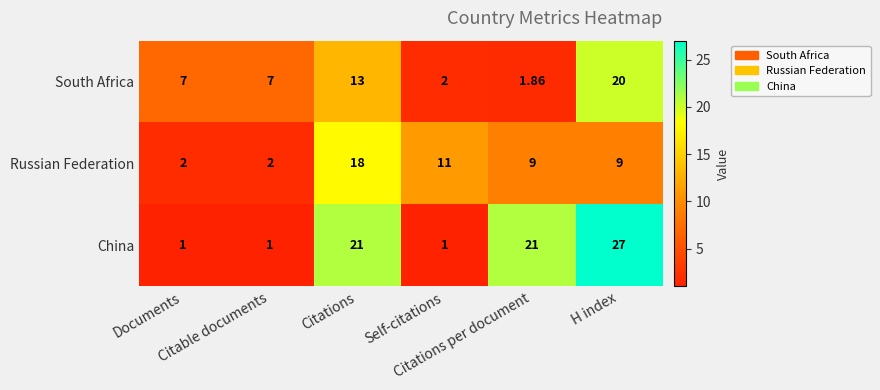

Which series has the largest total across all categories?

China